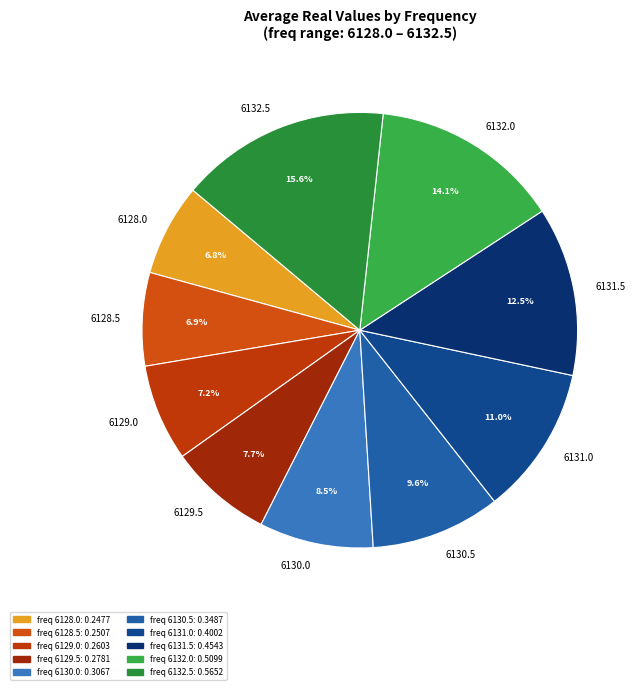

To the nearest percent, what is the difference between the 6128.5 and 6130.5 slice percentages?

3%